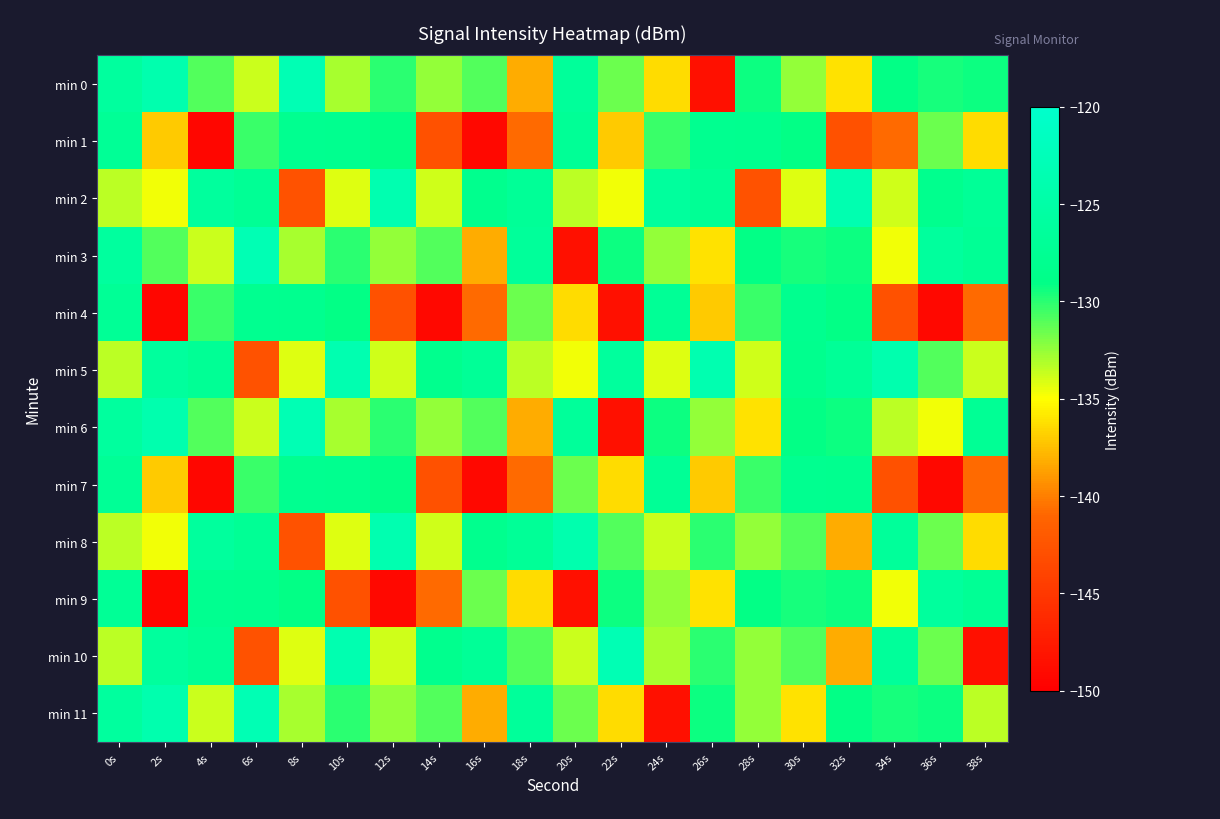

Which category has the lowest value across all series?

4s